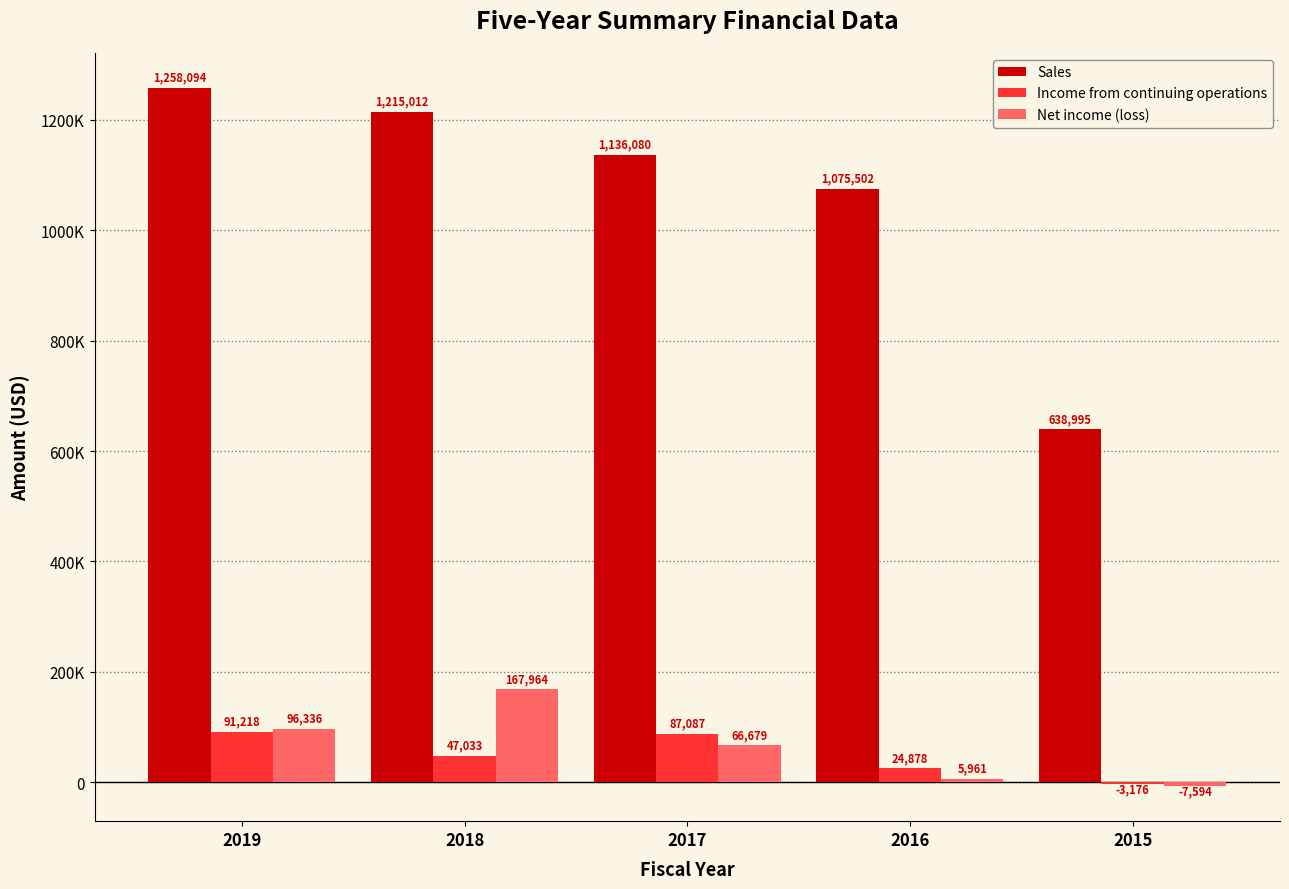

What is the value of the Sales bar at the 3rd from the left?

1136080